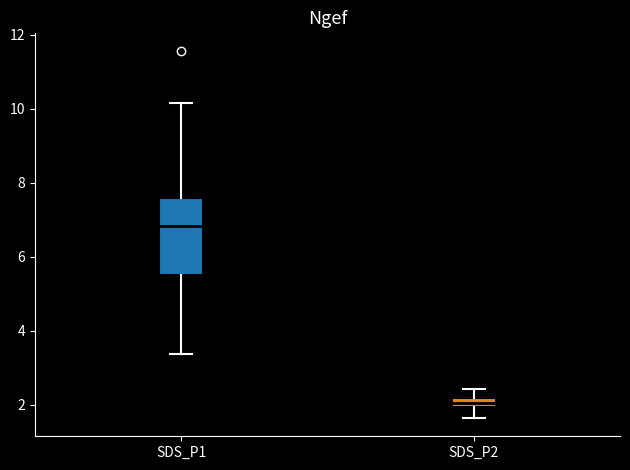

Where does the lower whisker of the box for SDS_P2 end on the y-axis? The values are not printed on the chart, so give them approximately, as read against the axis.

1.6